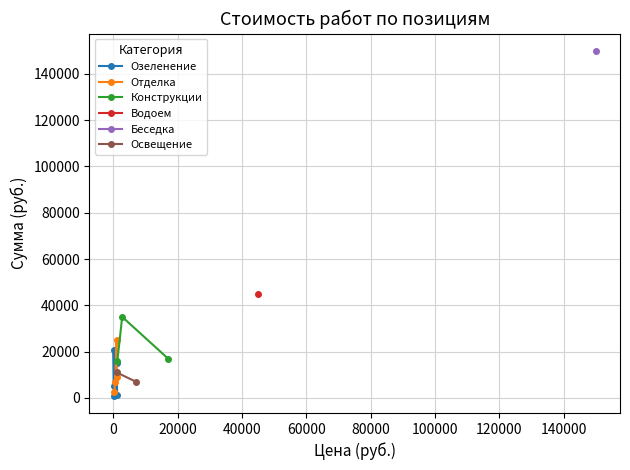

Does the chart display data point markers on the line(s)?

Yes